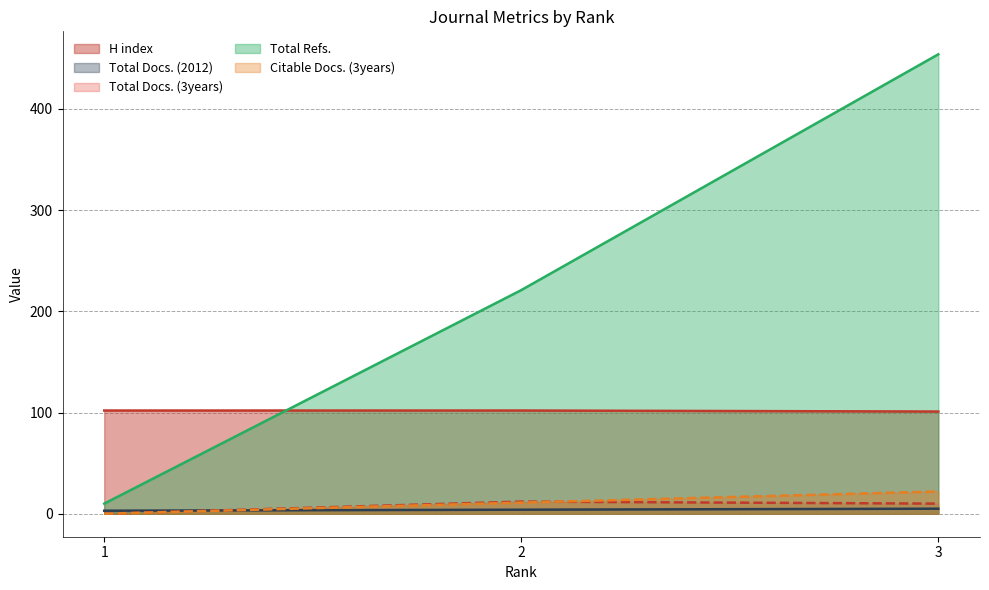

True or false: H index has a value of 178 at 1.

False